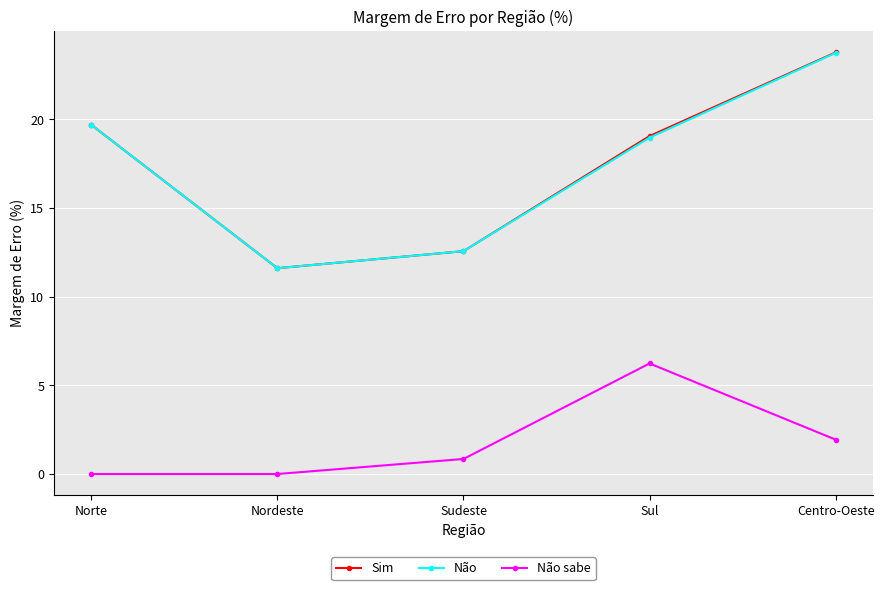

What is the sum of all Não sabe values?

9.0